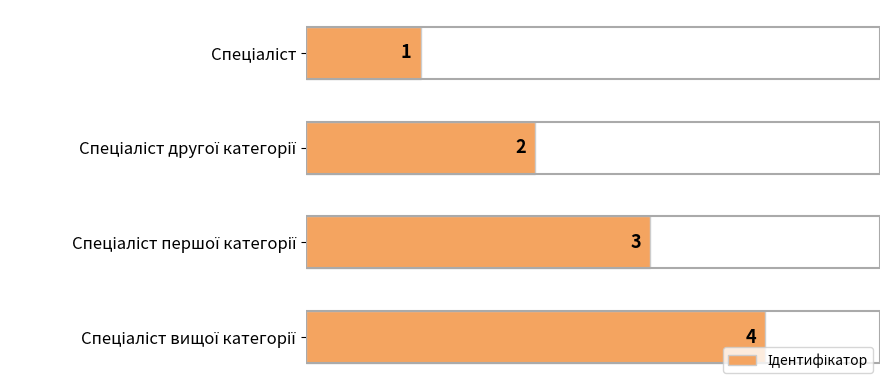

What is the value of the 1st bar from the top?

1